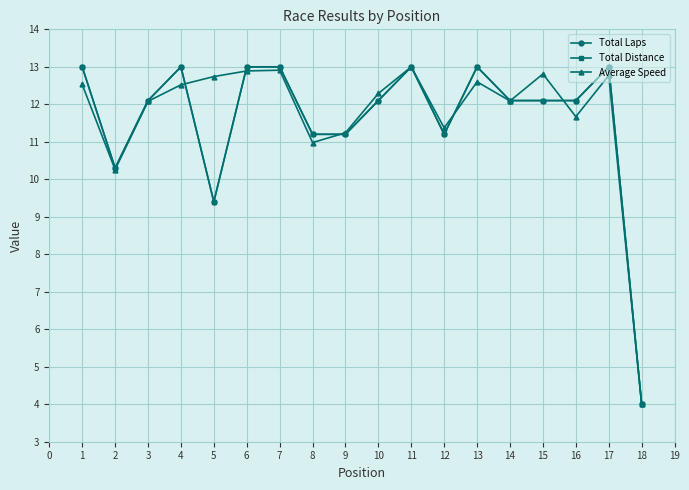

What is the maximum value shown in the chart?

13.0